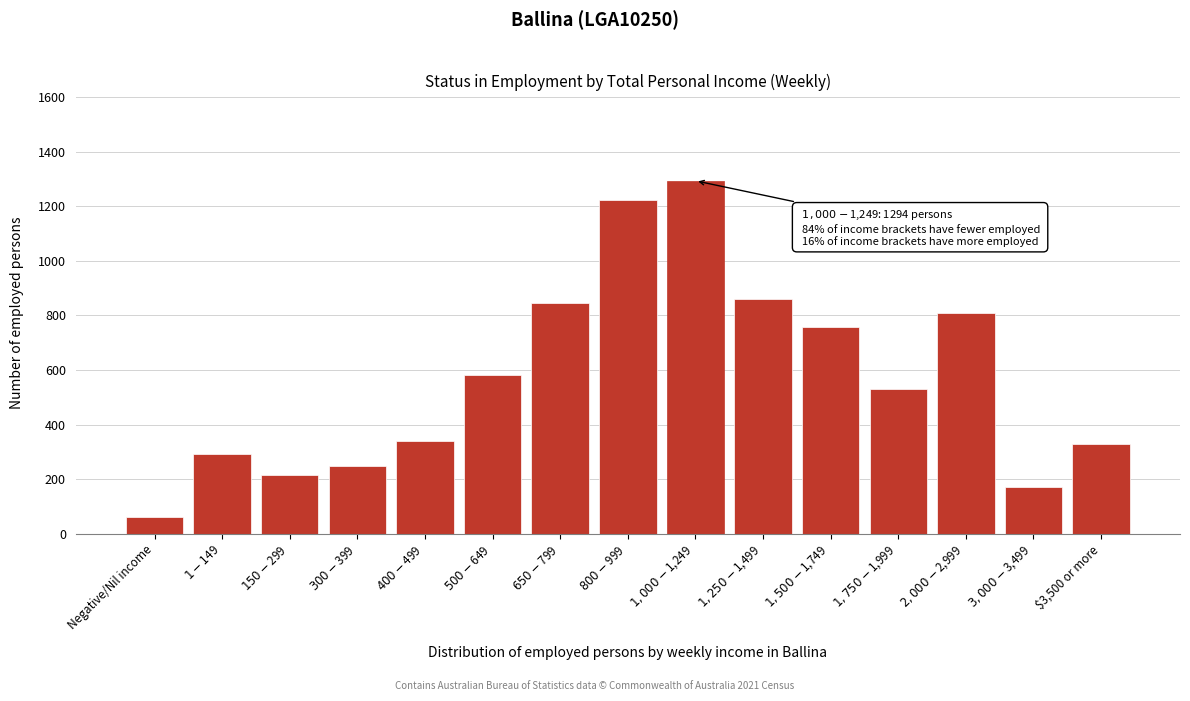

Reading right to left, what are all the values shown in this chart?

330	169	809	530	756	860	1294	1224	845	580	340	247	216	291	59